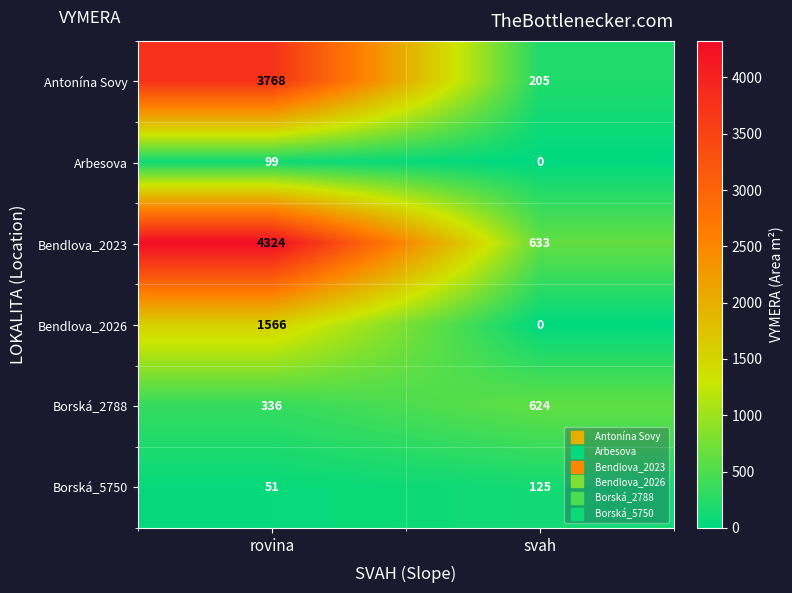

What is the average value of the Arbesova series?

50